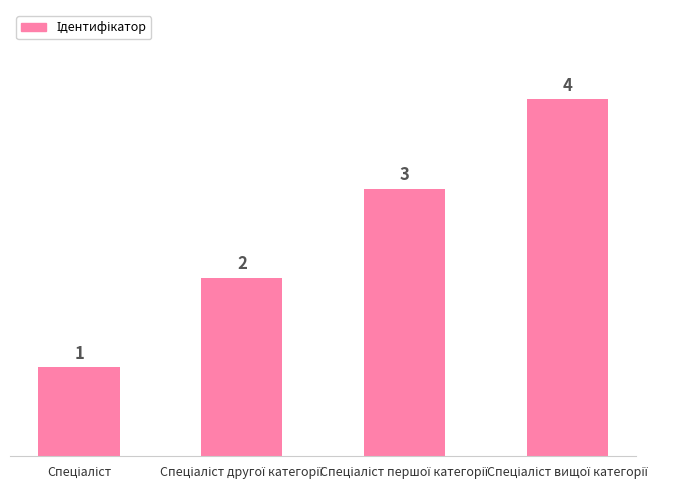

How many values are between 2 and 4?

3